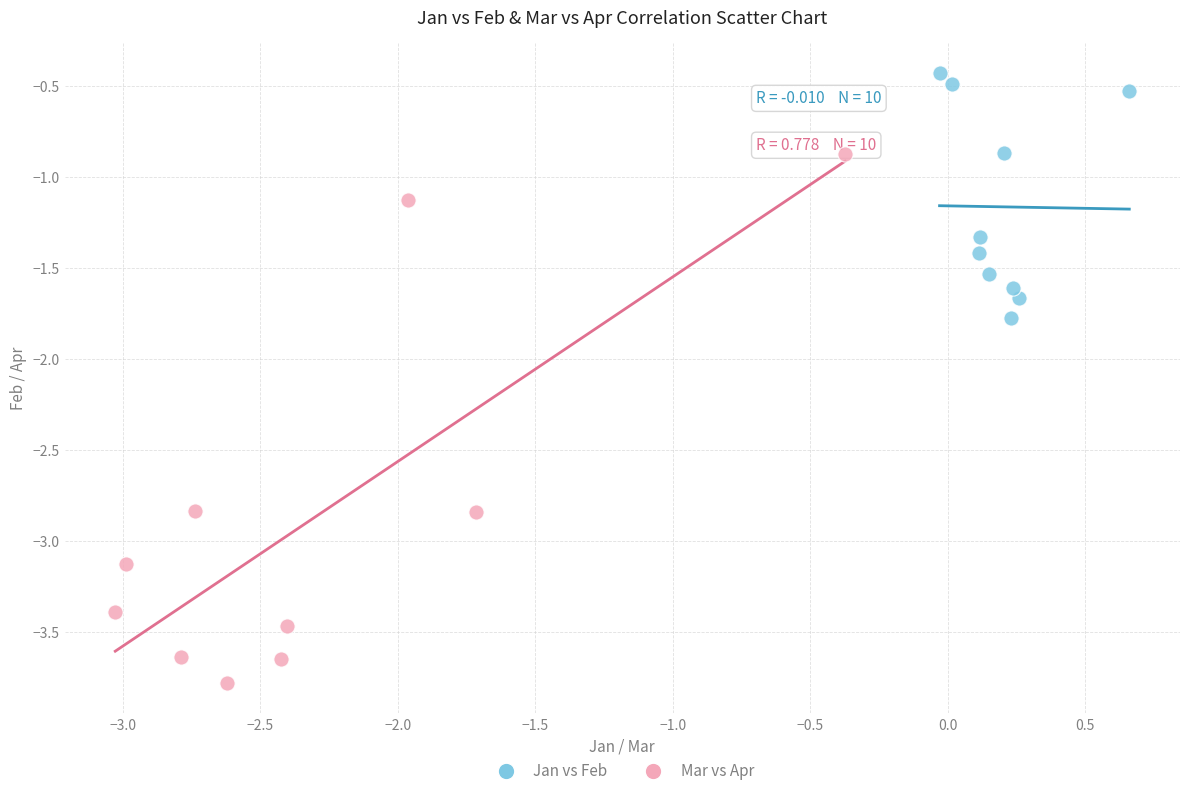

Which series has the largest Y range (max minus min)?

Mar vs Apr